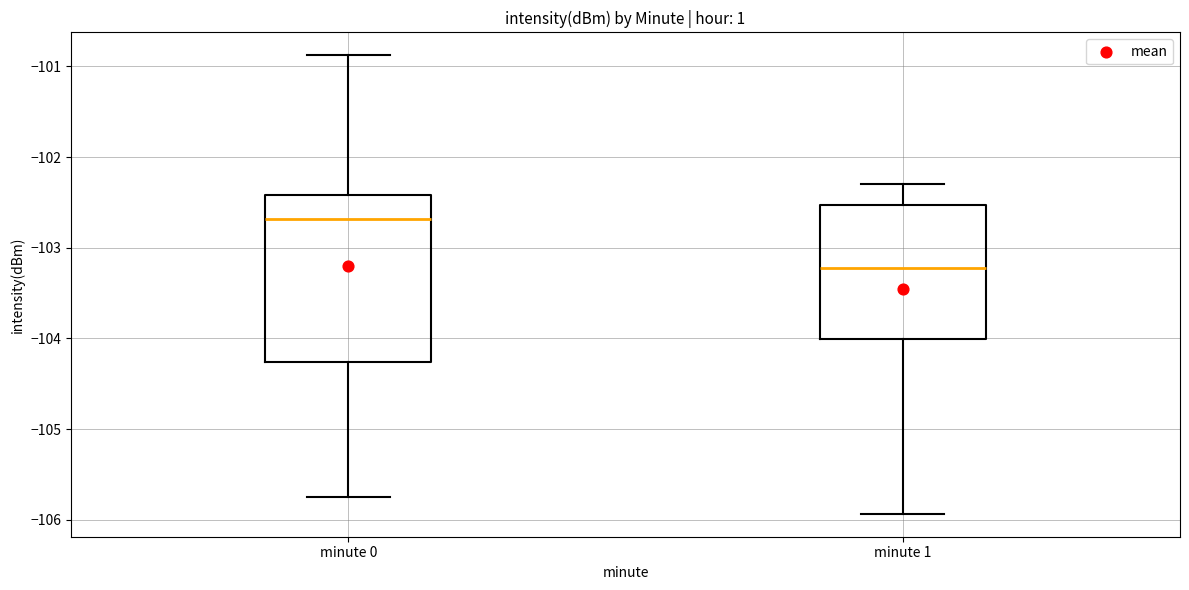

Reading left to right, transcribe this box plot: for each box, give where its median line is, the range the box spans, and where its two whiskers end, as read against the y-axis. The values are not printed on the chart, so give them approximately, as read against the axis.

minute 0: median -102.7, box -104.3 to -102.4, whiskers -105.7 to -100.9
minute 1: median -103.2, box -104.0 to -102.5, whiskers -105.9 to -102.3